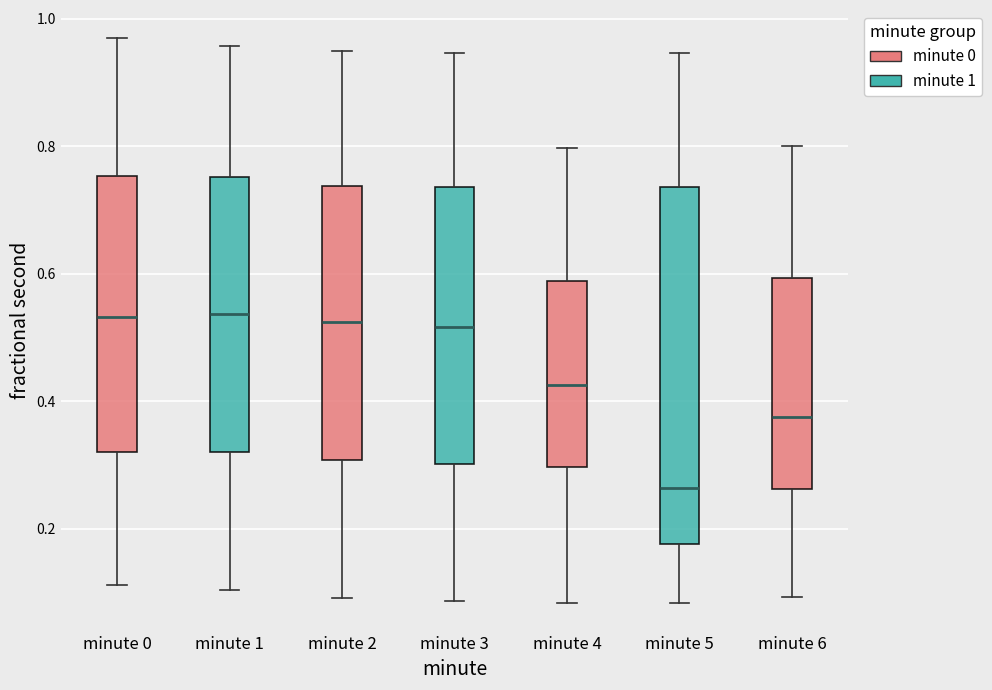

Reading left to right, transcribe this box plot: for each box, give where its median line is, the range the box spans, and where its two whiskers end, as read against the y-axis. The values are not printed on the chart, so give them approximately, as read against the axis.

minute 0: median 0.54, box 0.32 to 0.76, whiskers 0.12 to 0.96
minute 1: median 0.54, box 0.32 to 0.76, whiskers 0.10 to 0.96
minute 2: median 0.52, box 0.30 to 0.74, whiskers 0.10 to 0.94
minute 3: median 0.52, box 0.30 to 0.74, whiskers 0.08 to 0.94
minute 4: median 0.42, box 0.30 to 0.58, whiskers 0.08 to 0.80
minute 5: median 0.26, box 0.18 to 0.74, whiskers 0.08 to 0.94
minute 6: median 0.38, box 0.26 to 0.60, whiskers 0.10 to 0.80